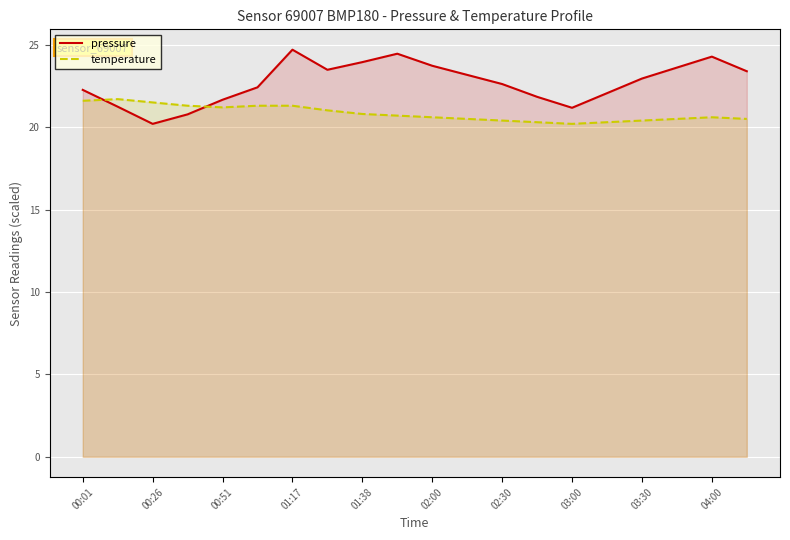

After their last crossing, which series has the higher values: temperature or pressure?

pressure